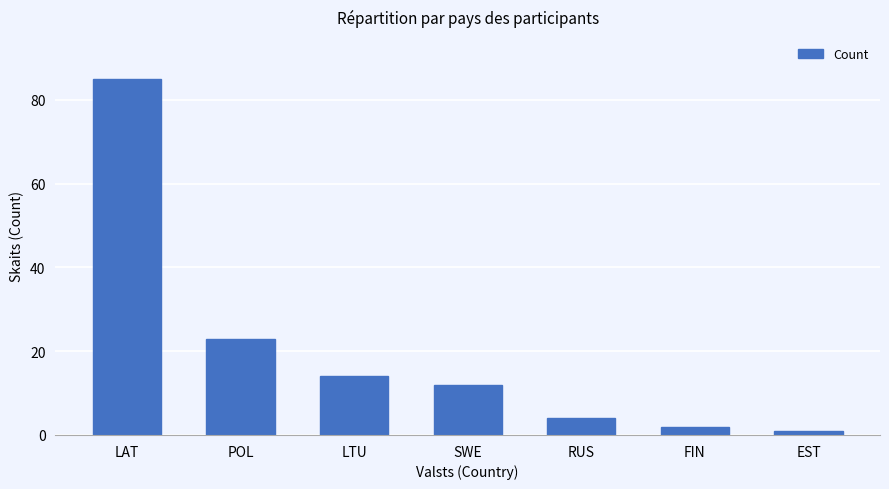

Which has a higher value, FIN or SWE?

SWE